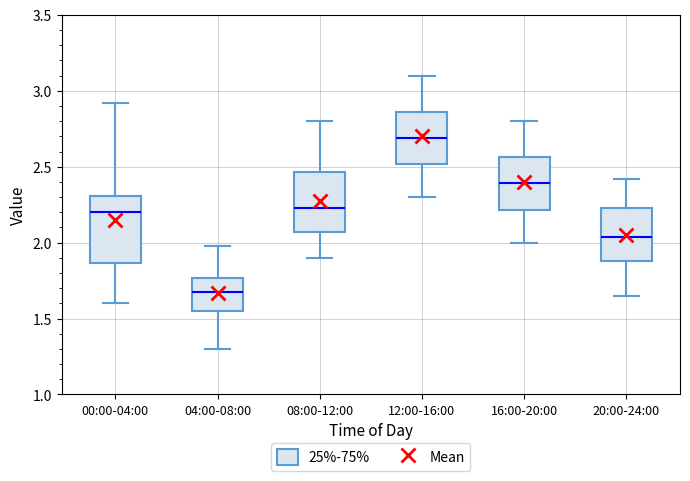

Which box has the lowest median line?

04:00-08:00